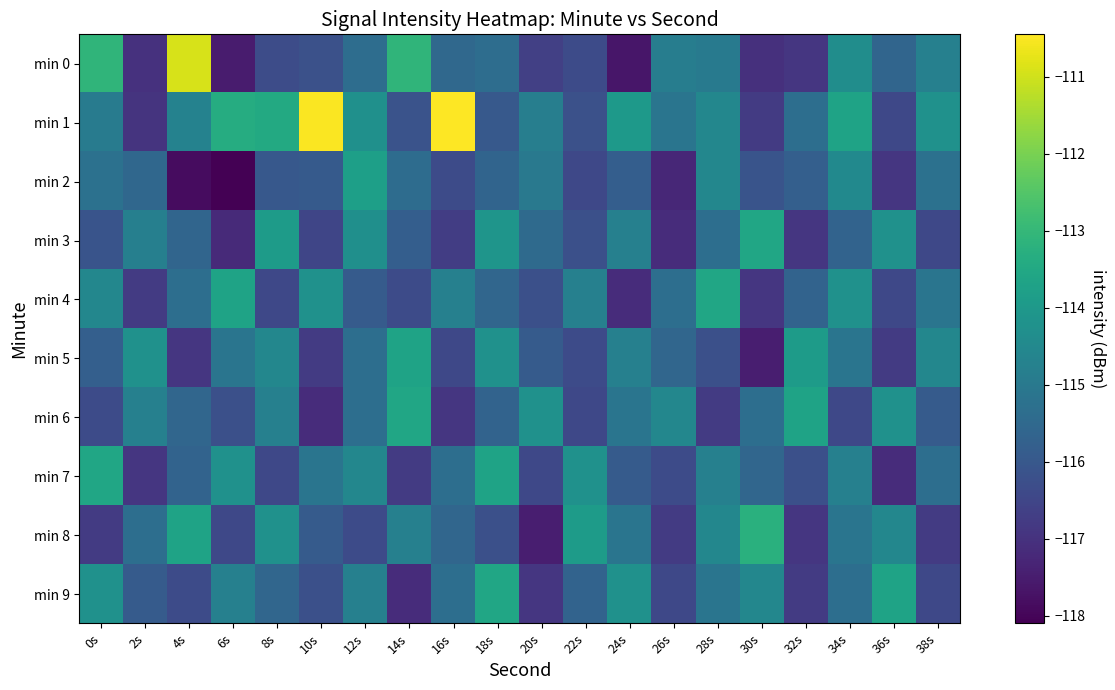

Rank the series at 36s from highest to lowest value.

min 9, min 3, min 6, min 8, min 0, min 1, min 4, min 5, min 2, min 7